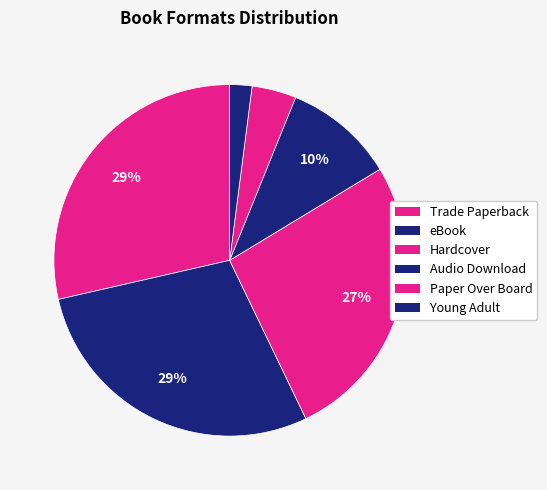

Do Trade Paperback and Audio Download together represent more than half of the pie?

No